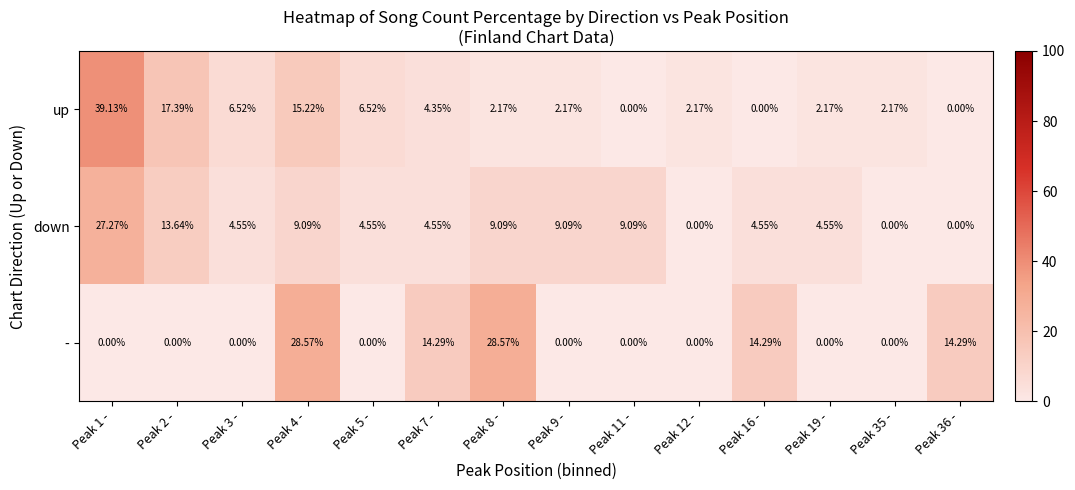

List the series in order of their overall mean, lowest first.

up, -, down